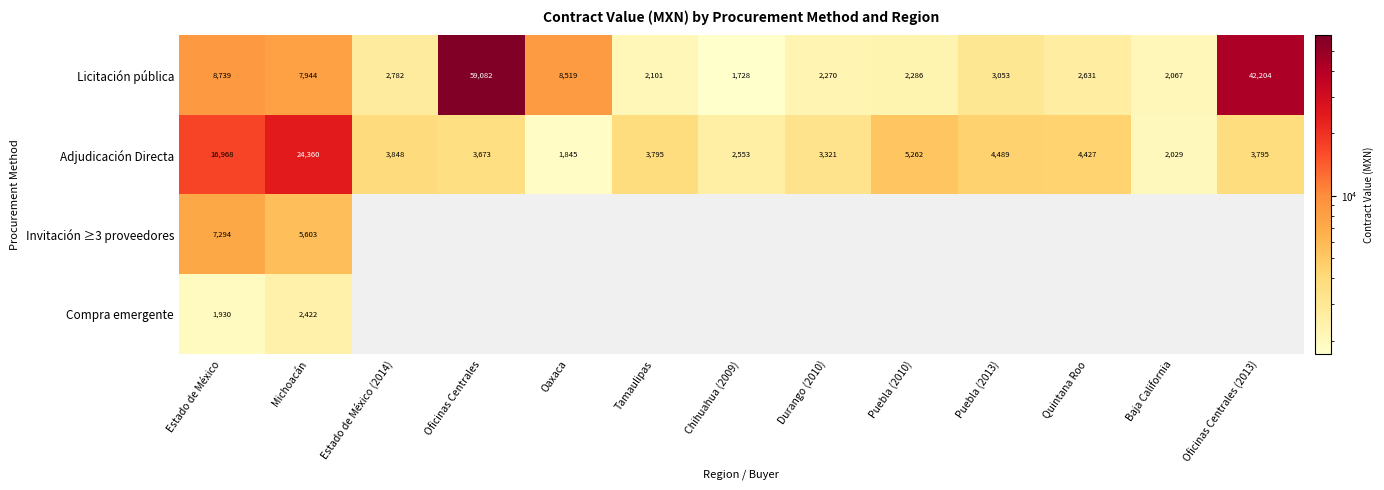

At which label does Licitación pública first exceed 2782?

Estado de México